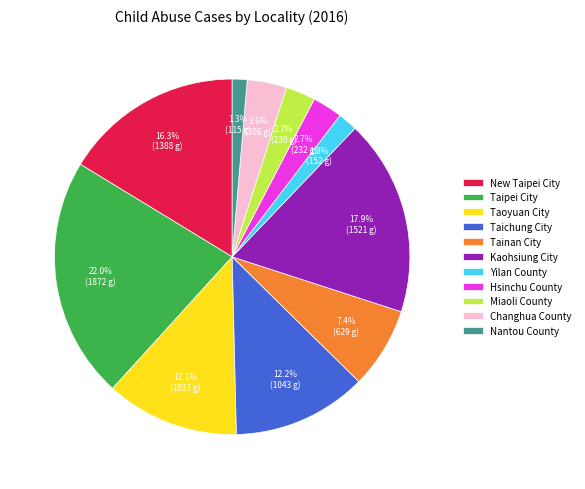

To the nearest percent, what is the combined percentage of New Taipei City and Miaoli County?

19%